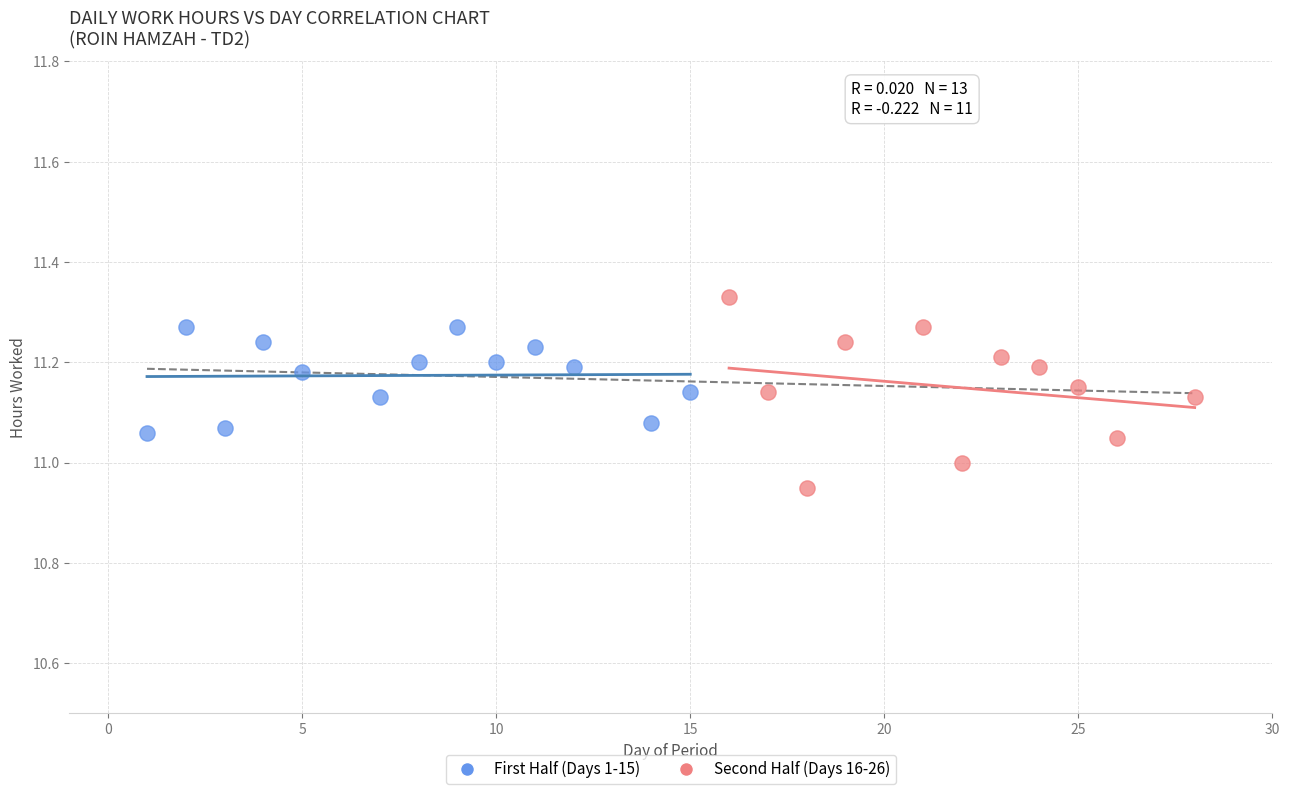

Which series contains the lowest Y value?

Second Half (Days 16-26)